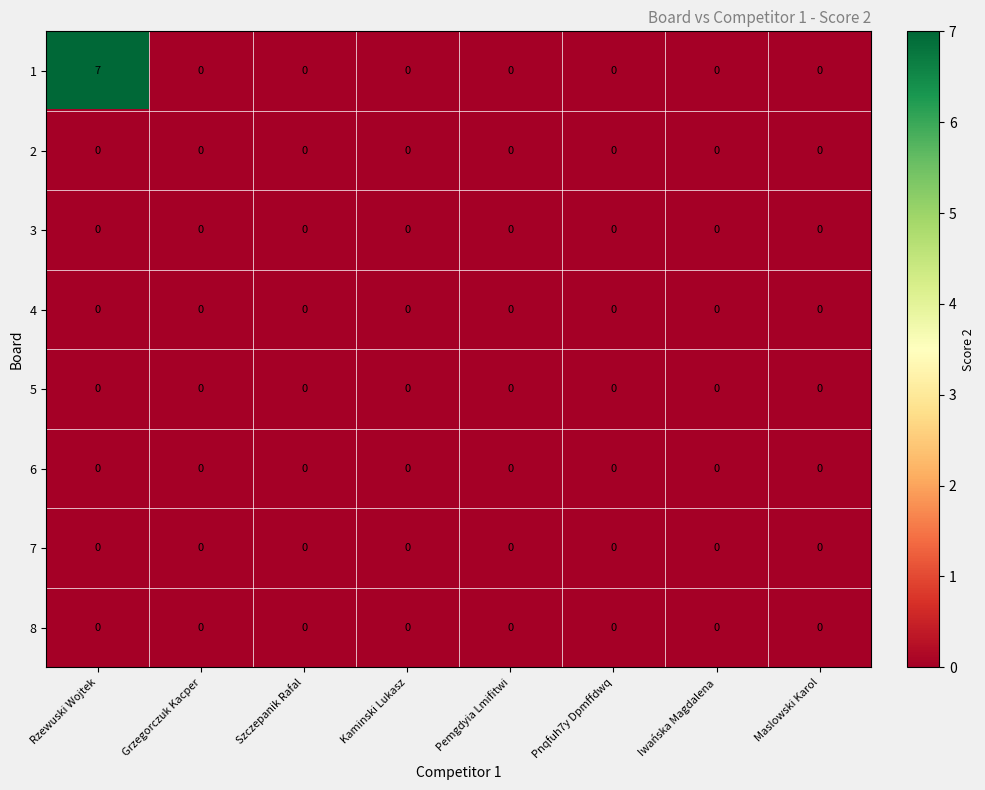

At which category does the chart reach its peak across all series?

Rzewuski Wojtek